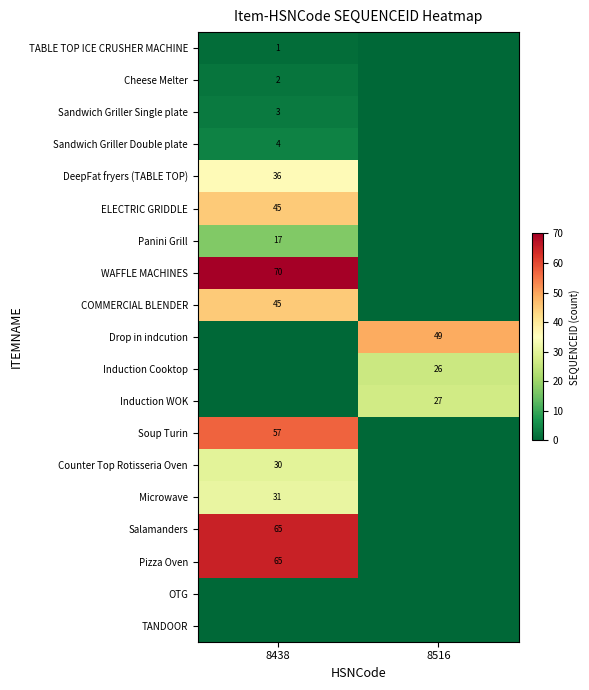

How many categories are shown in the chart?

2